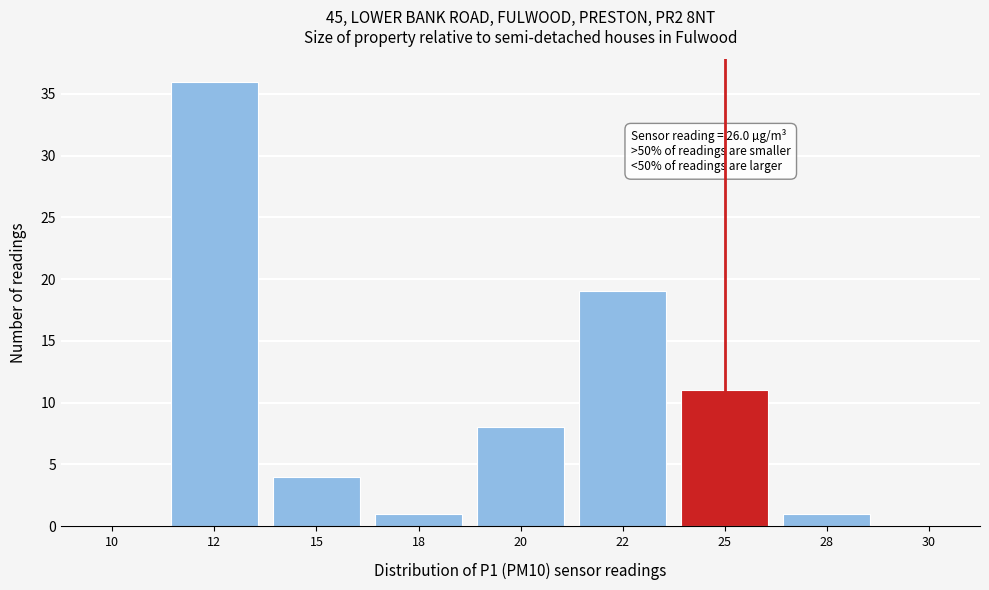

Reading left to right, transcribe all the data shown in this chart.

10=0	12=36	15=4	18=1	20=8	22=19	25=11	28=1	30=0